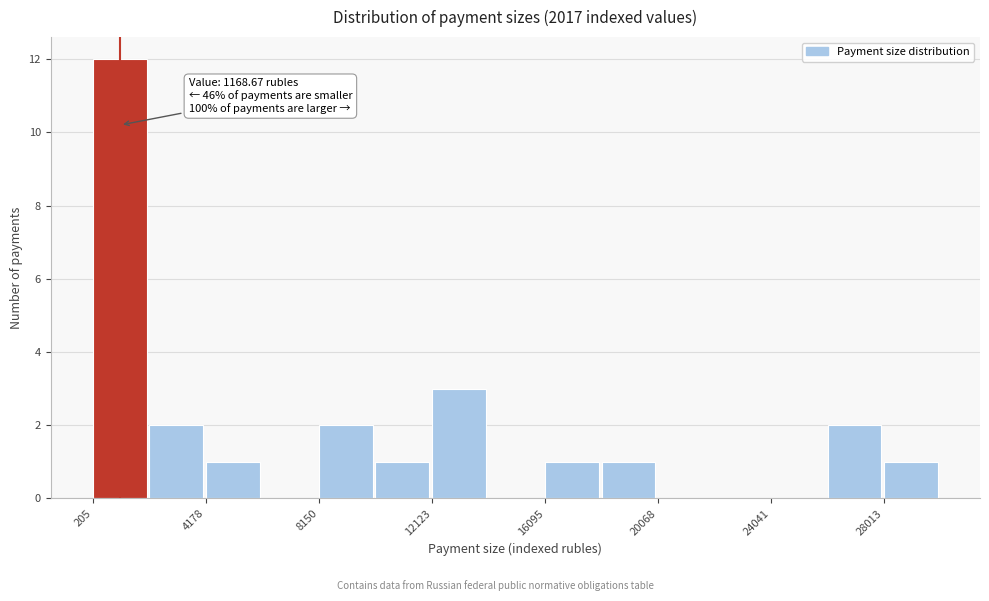

Read against the x-axis, roughly where is the centre of the tallest bar?

1000